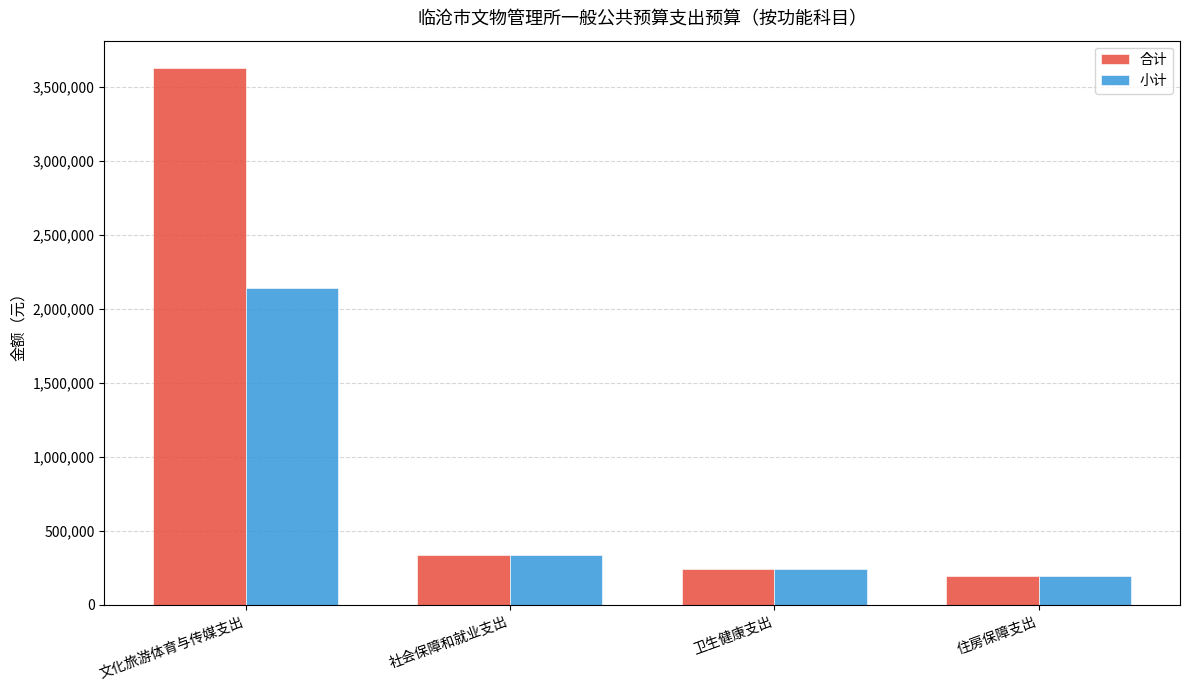

How many categories are shown in the chart?

4